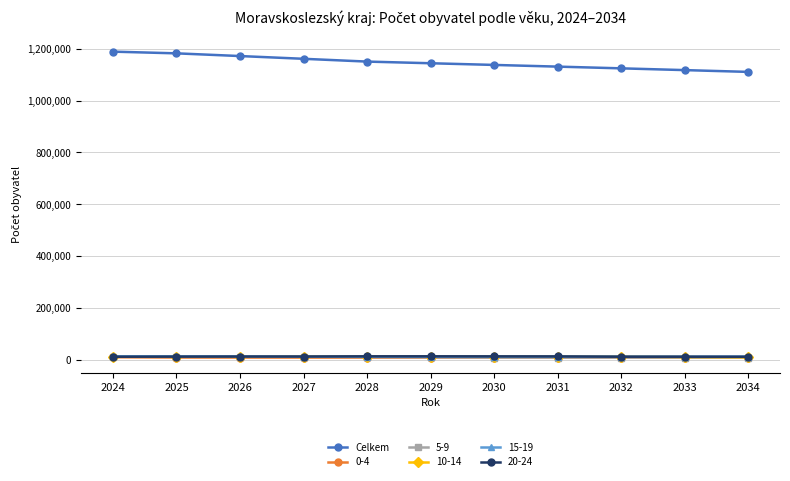

True or false: 20-24 and Celkem cross at least once.

False